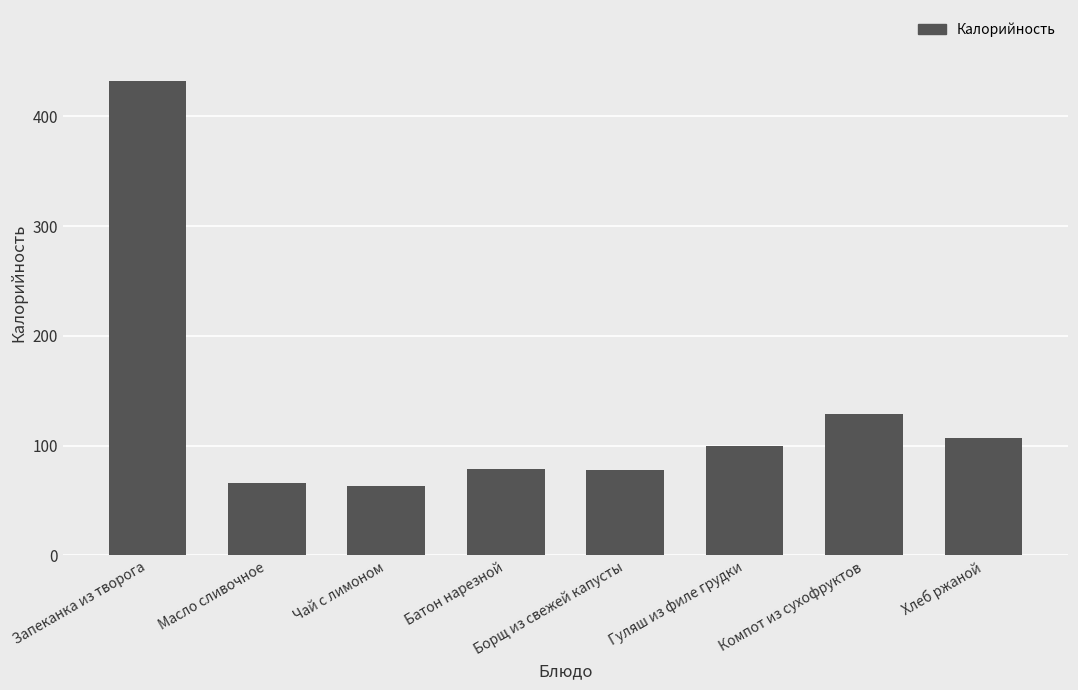

What is the label of the 8th bar from the right?

Запеканка из творога